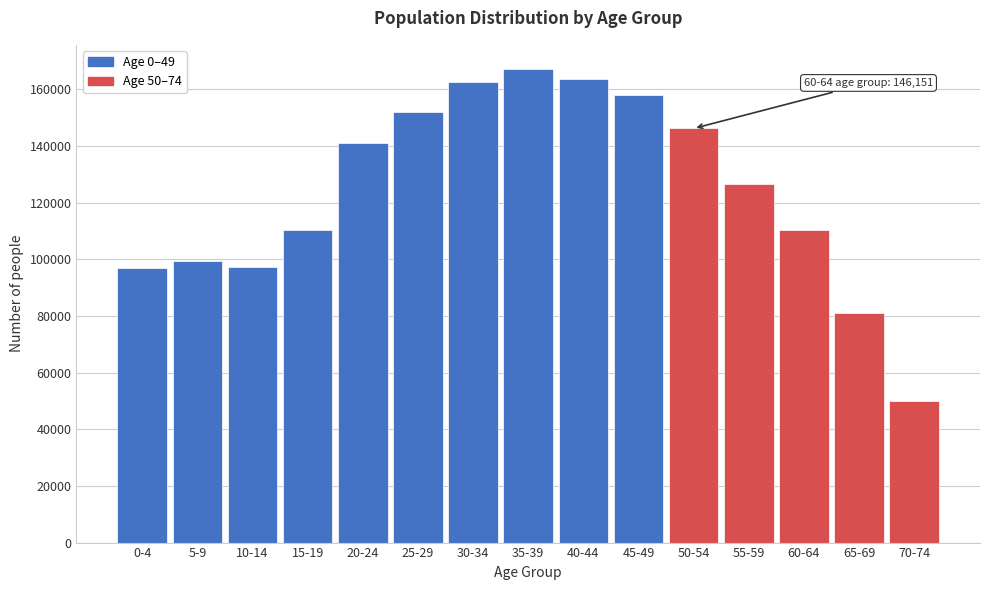

Which label corresponds to the largest value in the chart?

35-39